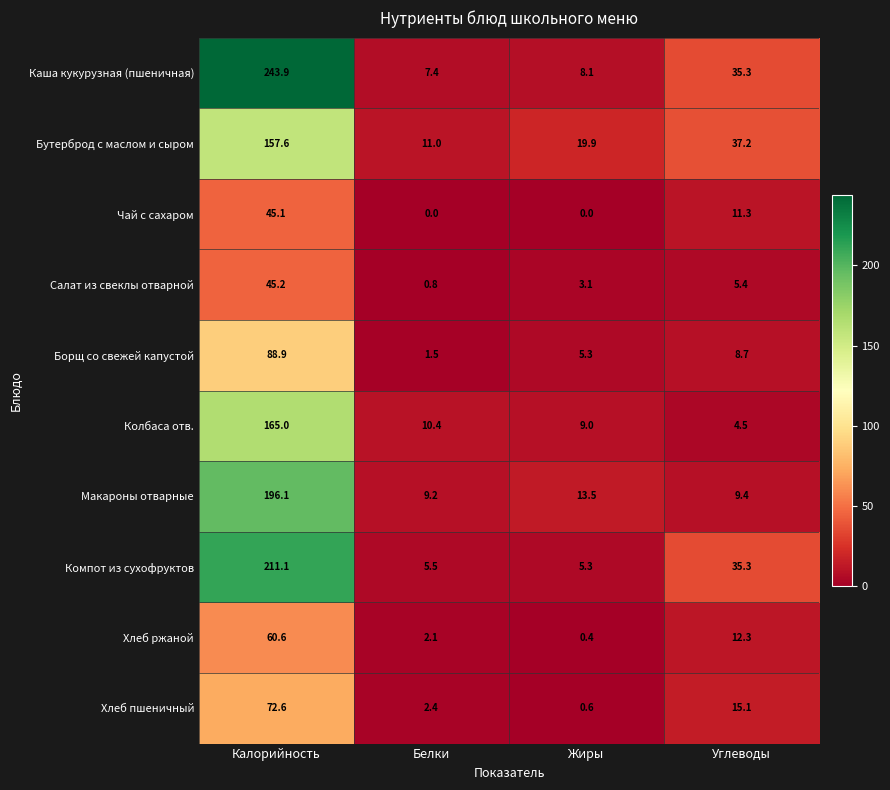

List the labels in order of Борщ со свежей капустой value, largest first.

Калорийность, Углеводы, Жиры, Белки